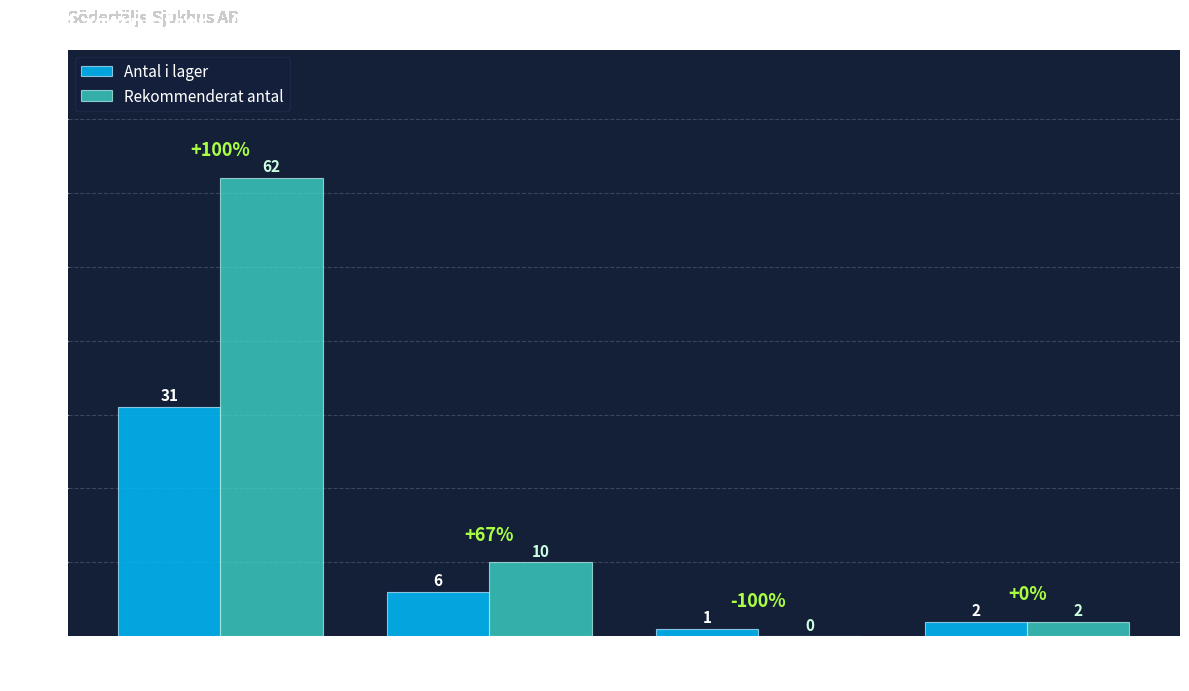

What is the greatest value displayed?

62